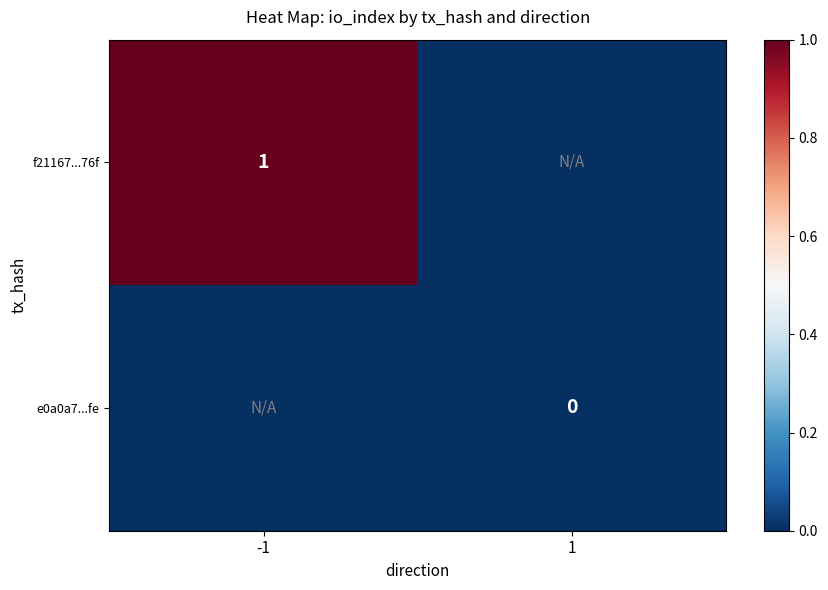

At how many categories does at least one series exceed 0?

1